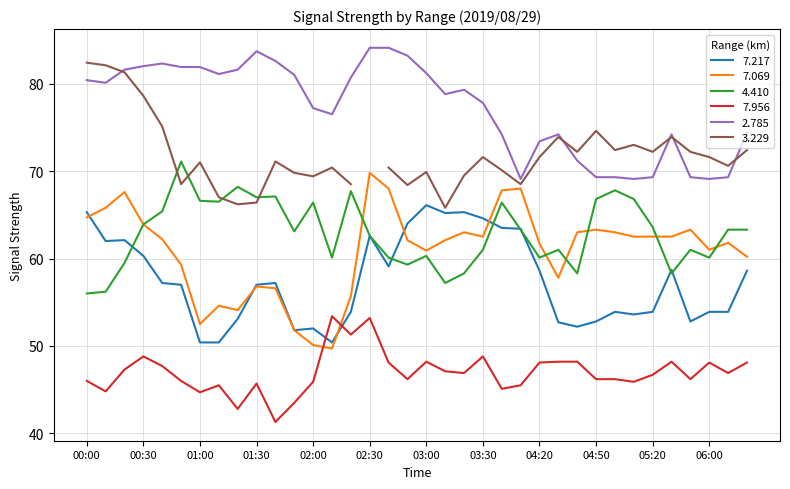

What is the minimum value shown in the chart?

41.3